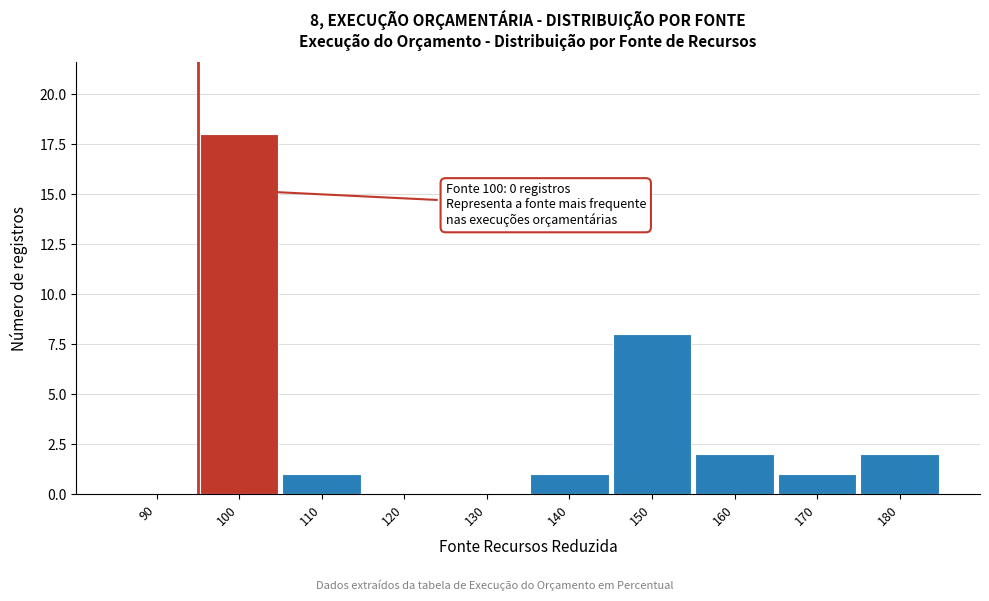

Reading right to left, what are all the values shown in this chart?

180=2	170=1	160=2	150=8	140=1	130=0	120=0	110=1	100=18	90=0